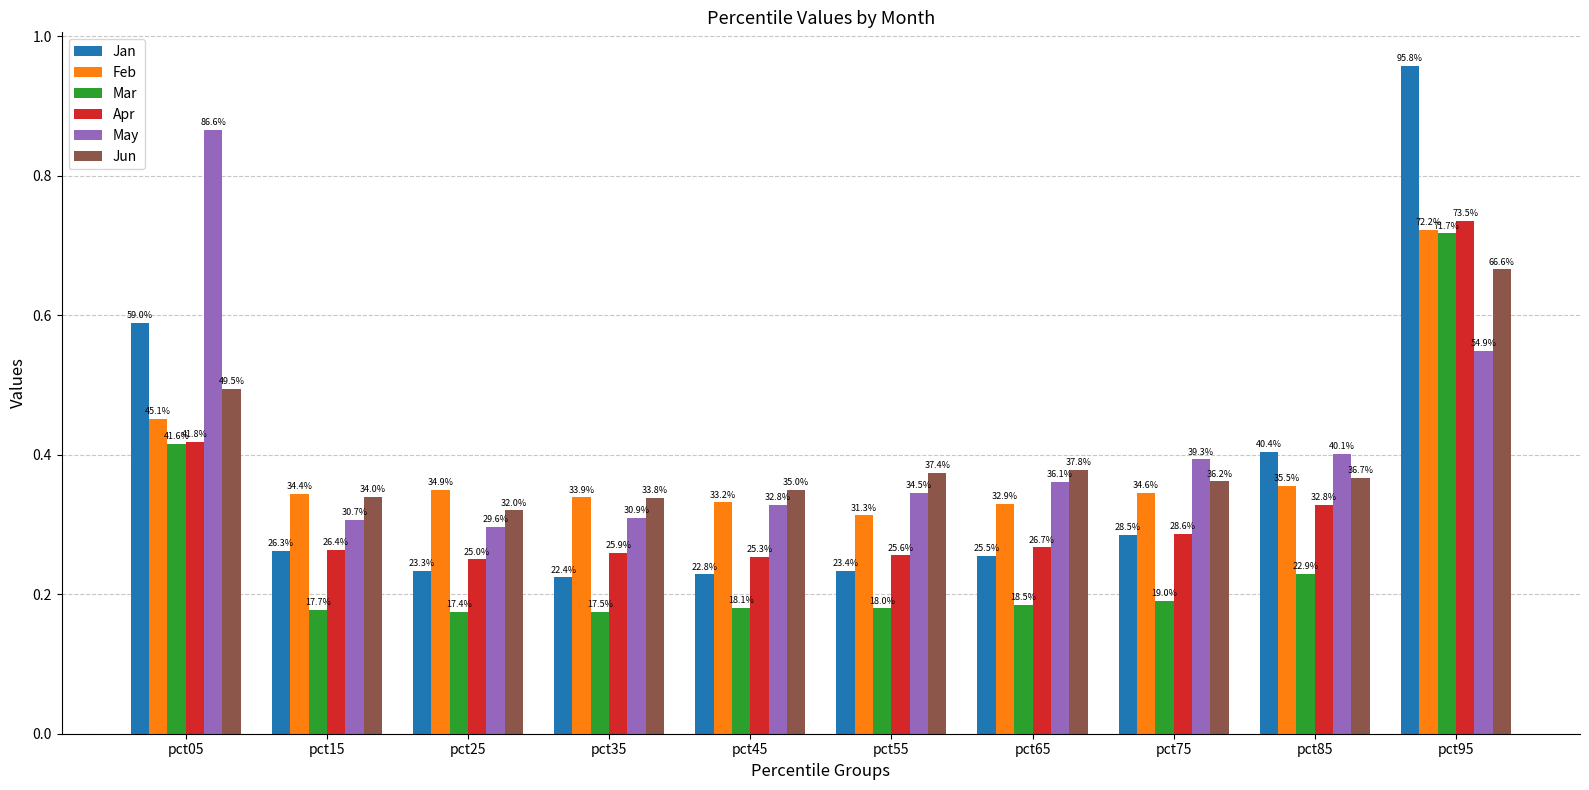

What are all the series names shown in the legend?

Jan, Feb, Mar, Apr, May, Jun